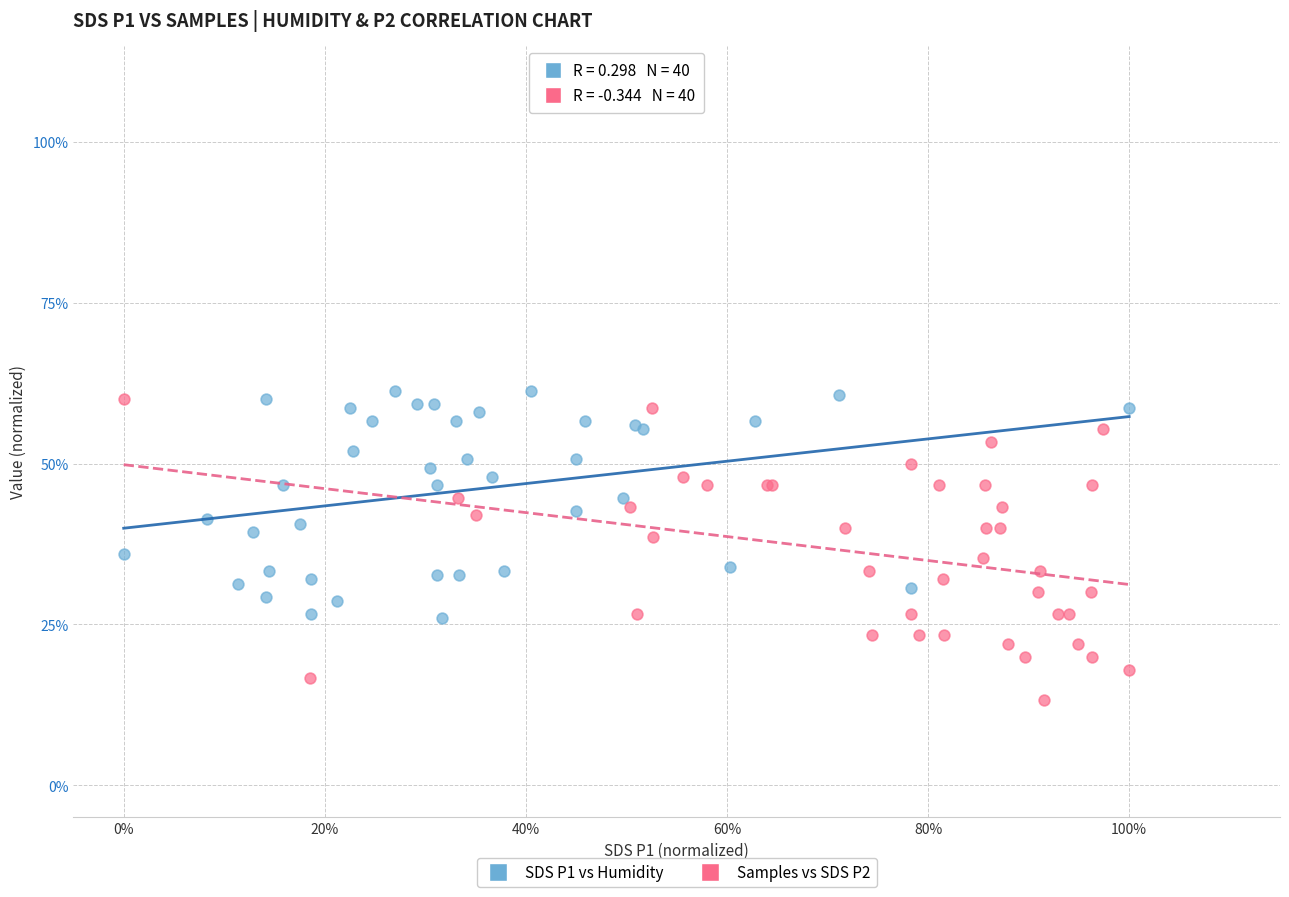

What are all the series names shown in the legend?

SDS P1 vs Humidity, Samples vs SDS P2